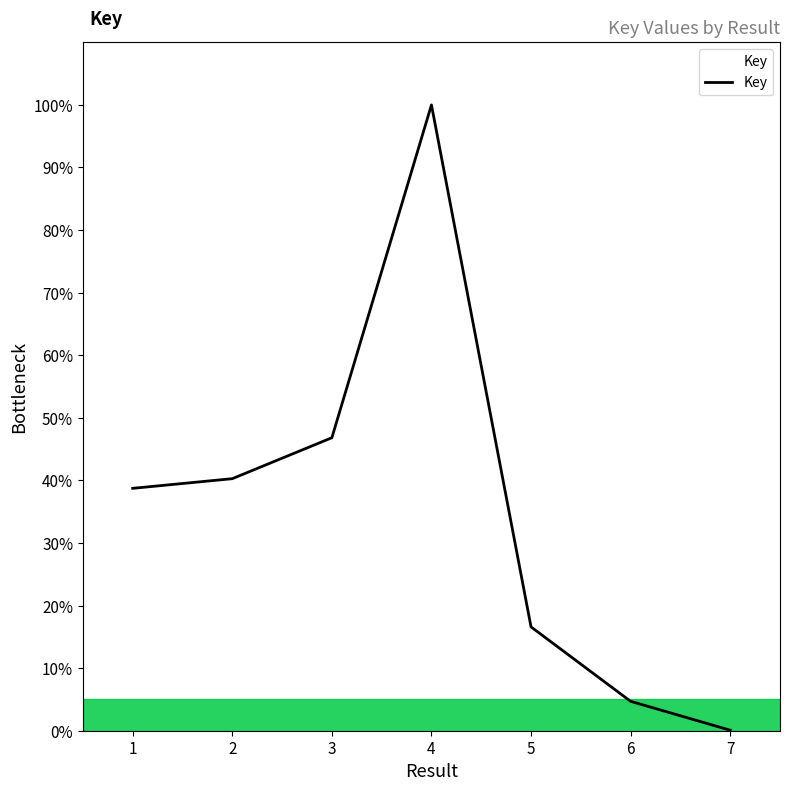

What is the change in value from 1 to 5?

-22.1